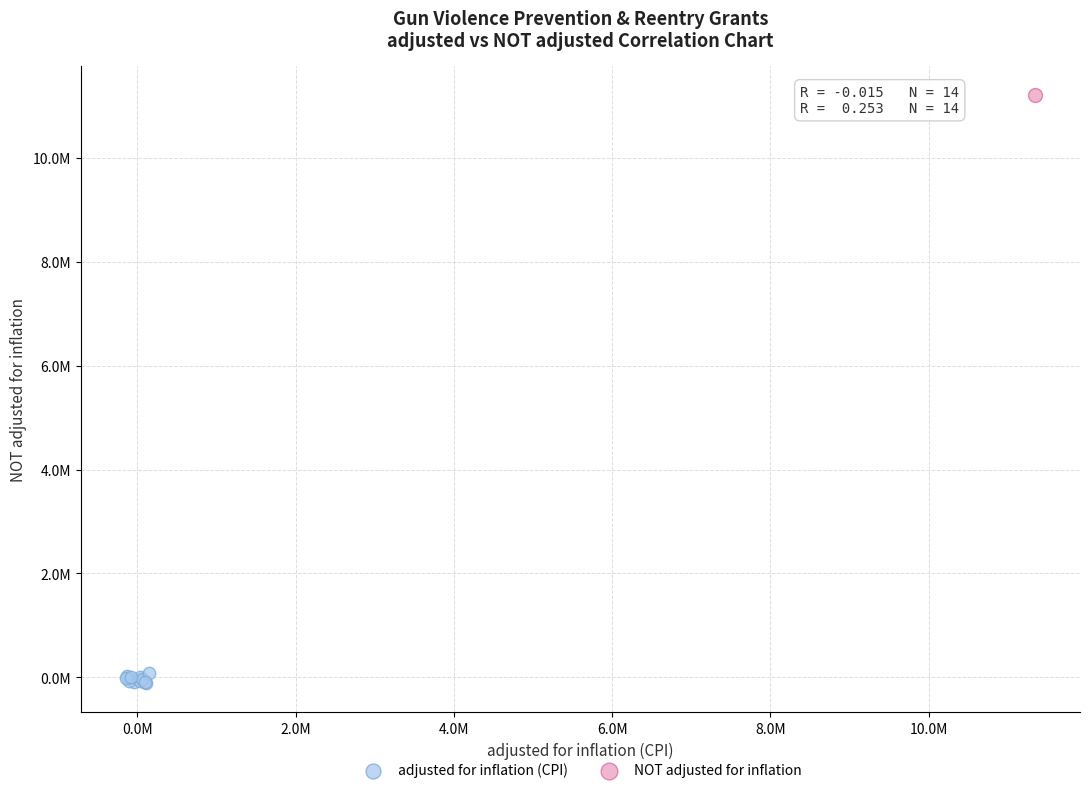

What are all the series names shown in the legend?

adjusted for inflation (CPI), NOT adjusted for inflation